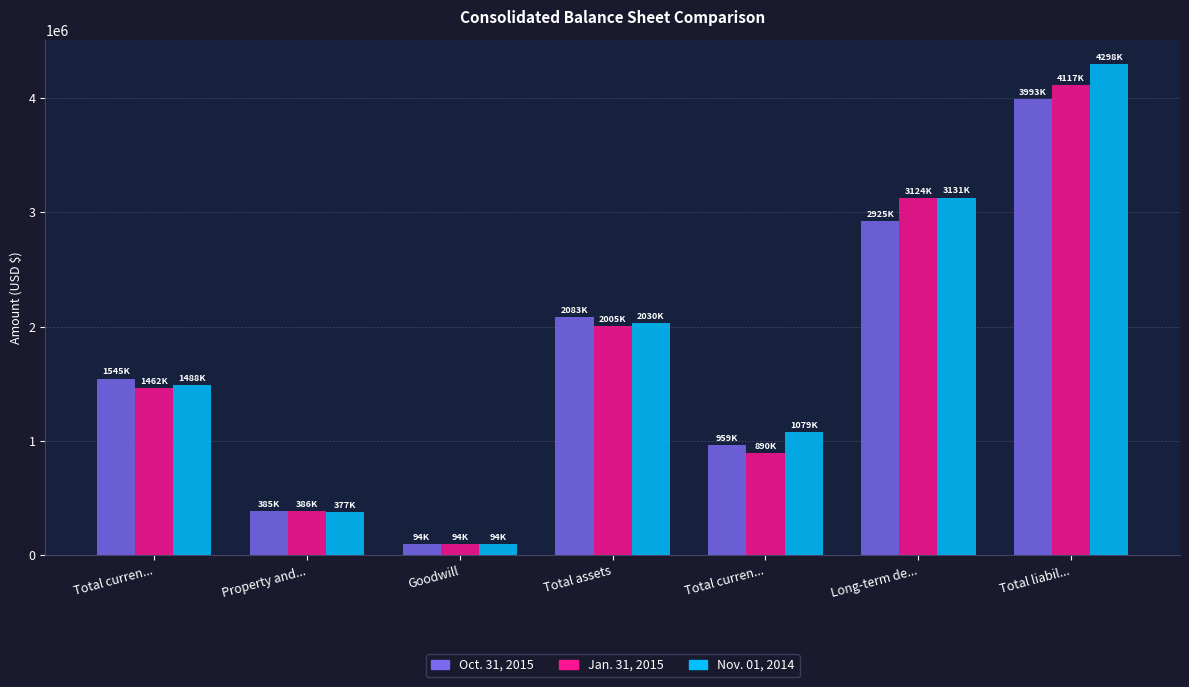

At Long-term de..., list the series in order from largest to smallest.

Nov. 01, 2014, Jan. 31, 2015, Oct. 31, 2015